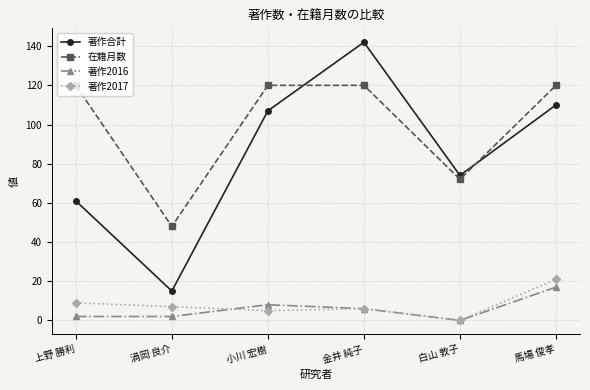

At which category does 著作2017 reach its first local peak?

金井 純子